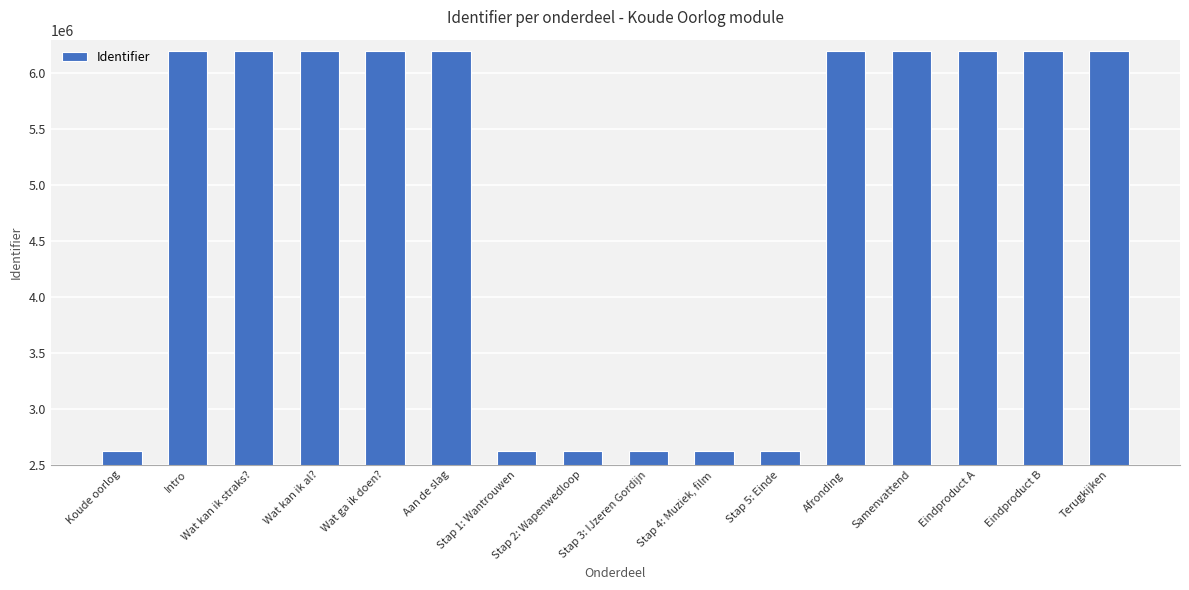

What is the difference between the second highest and minimum values?

3578928